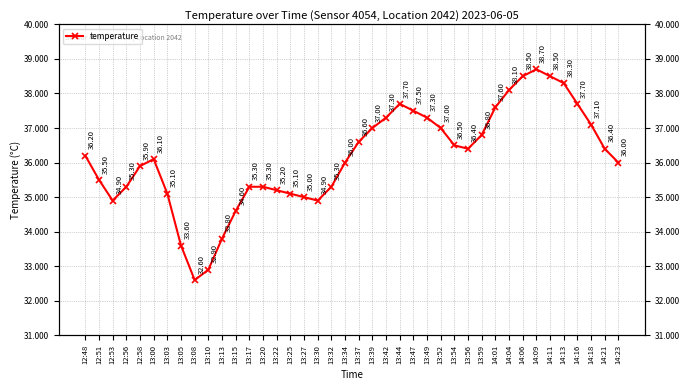

What value does the data have at 13:34?

36.0